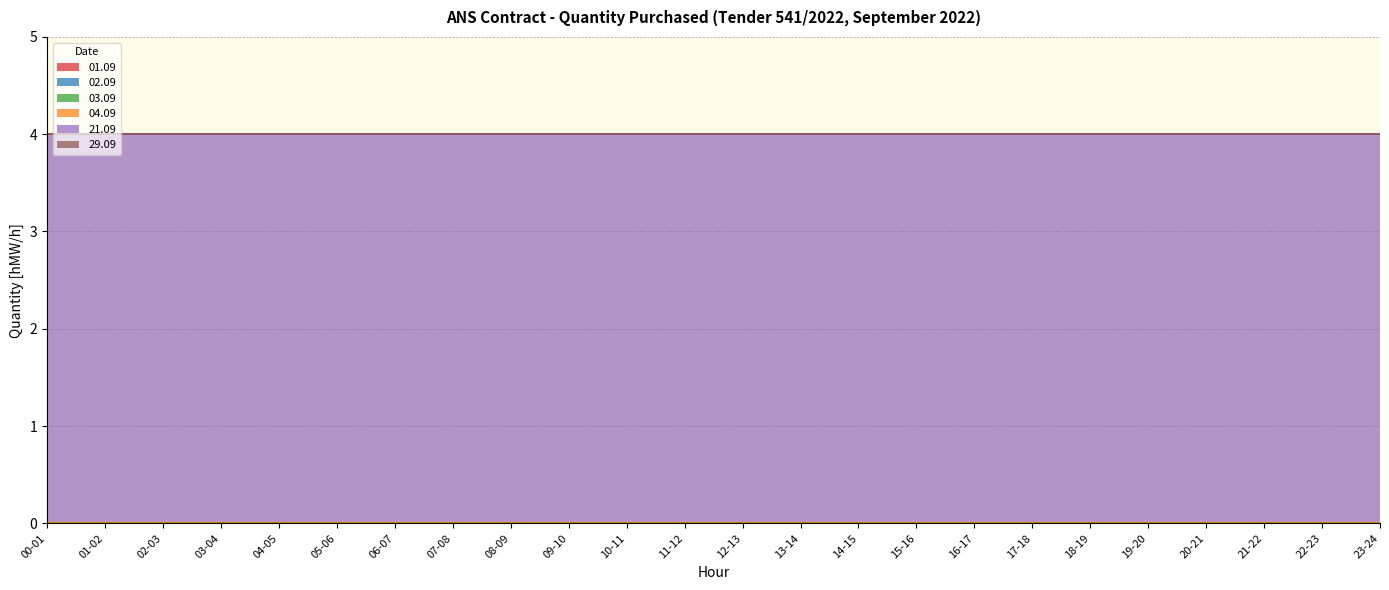

What is the label of the 12th point from the left?

11-12